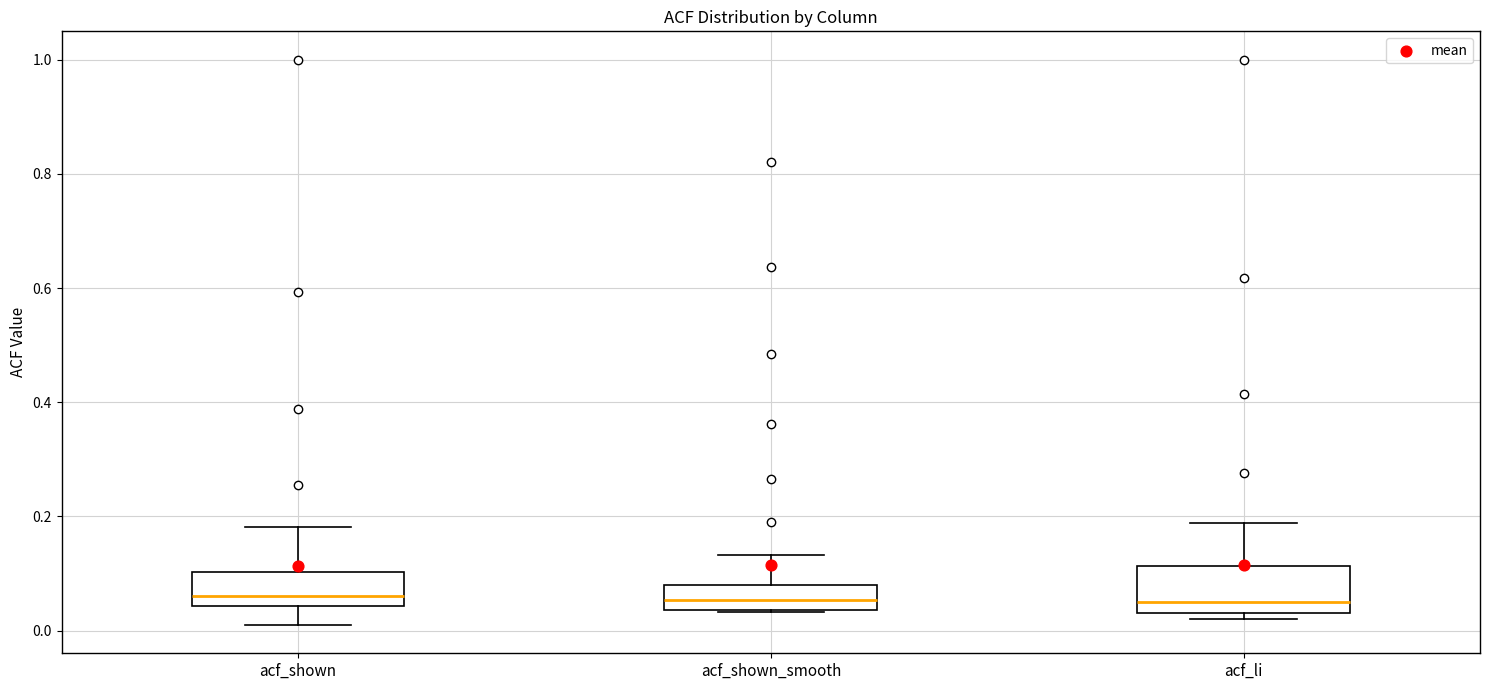

Where does the upper whisker of the box for acf_li end on the y-axis? The values are not printed on the chart, so give them approximately, as read against the axis.

0.18